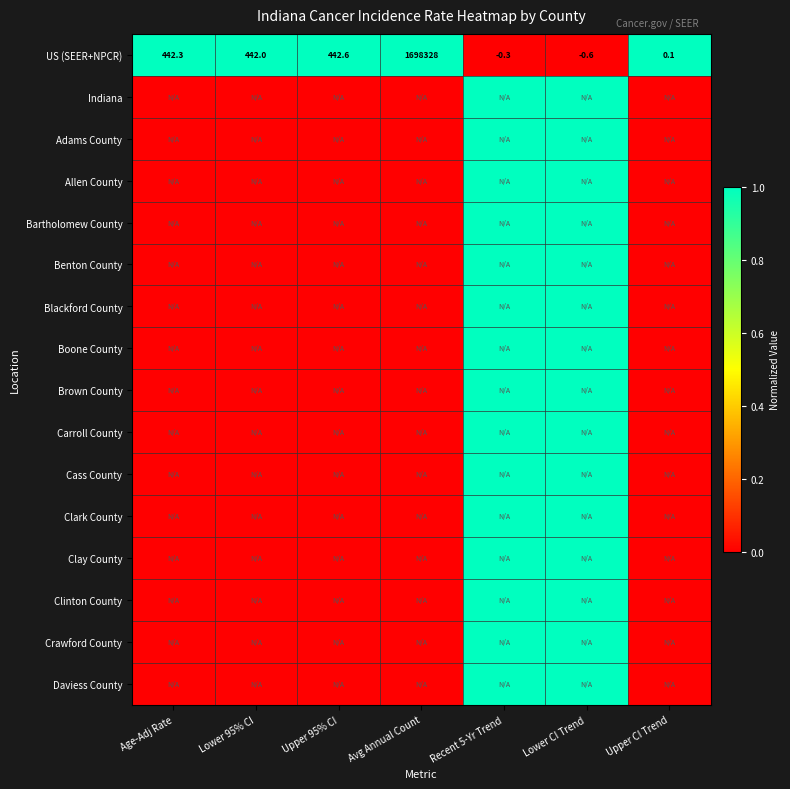

The US (SEER+NPCR) series shows 442.0 at Lower 95% CI. True or false?

True